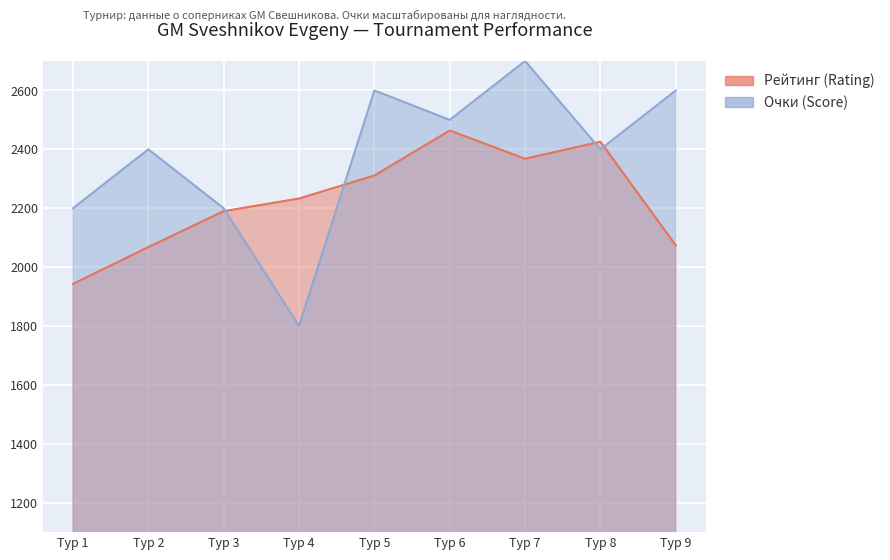

What are all the series names shown in the legend?

Рейтинг (Rating), Очки (Score)